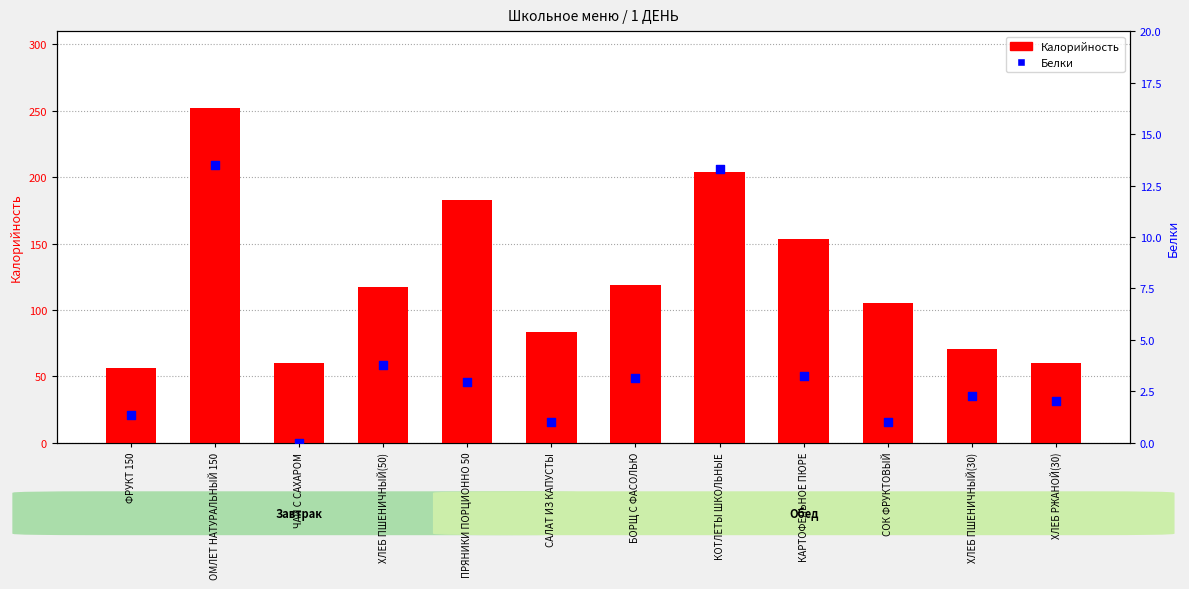

Is the value of Калорийность at КОТЛЕТЫ ШКОЛЬНЫЕ greater than the value of Белки at ХЛЕБ РЖАНОЙ(30)?

Yes